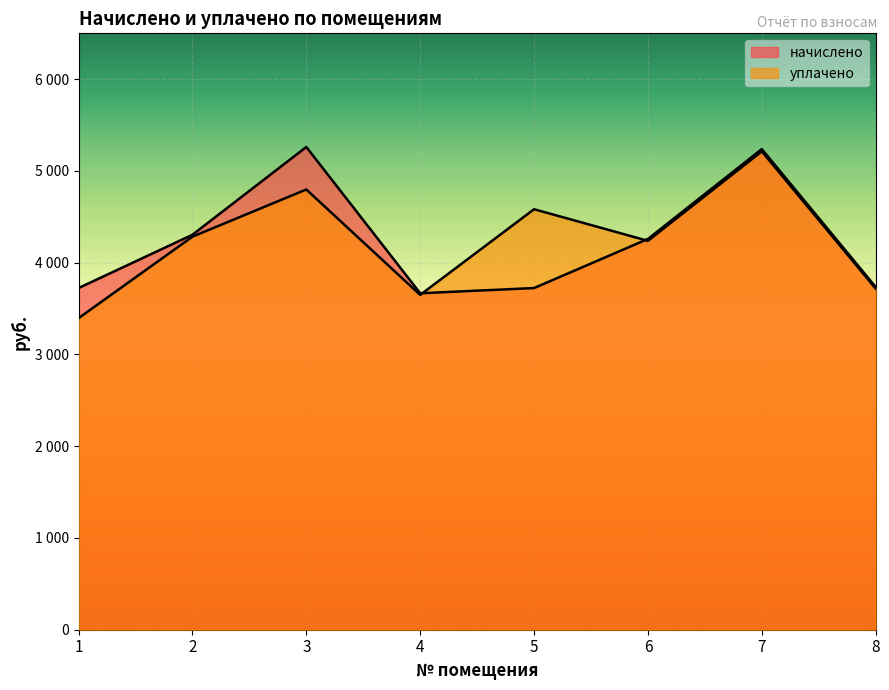

Which series ends up on top after the final intersection of уплачено and начислено?

начислено